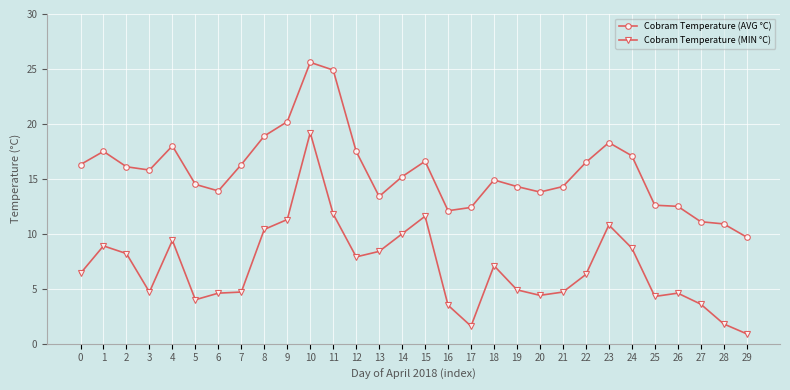

List the series in order of their peak value, highest first.

Cobram Temperature (AVG °C), Cobram Temperature (MIN °C)